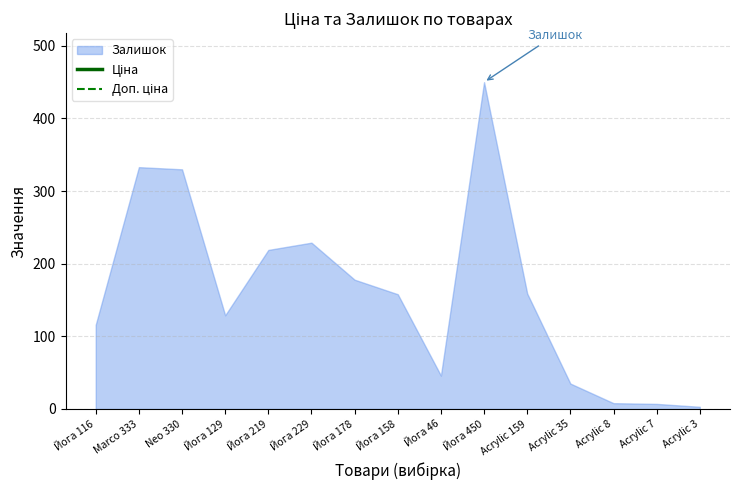

True or false: Ціна has more than 1 interior local peaks.

False